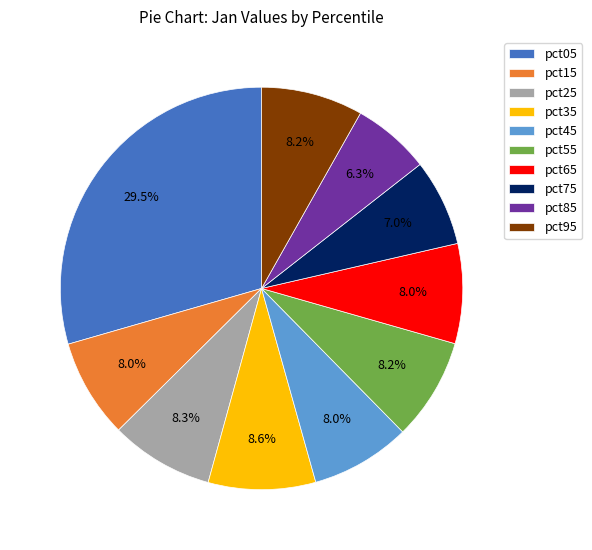

Is it true that pct55 is 8% of the pie?

True